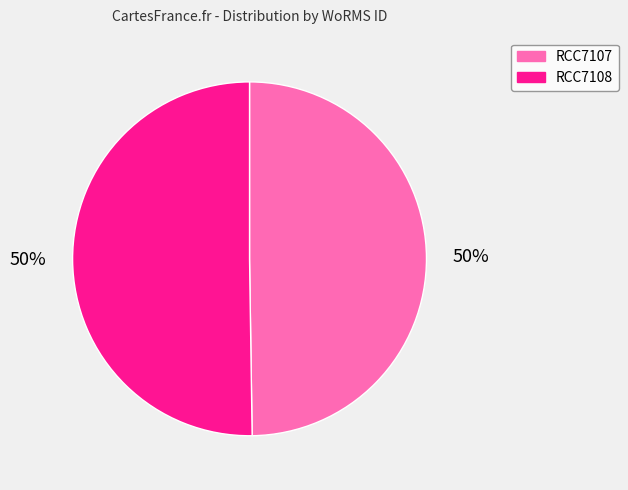

Count the number of slices in the pie.

2